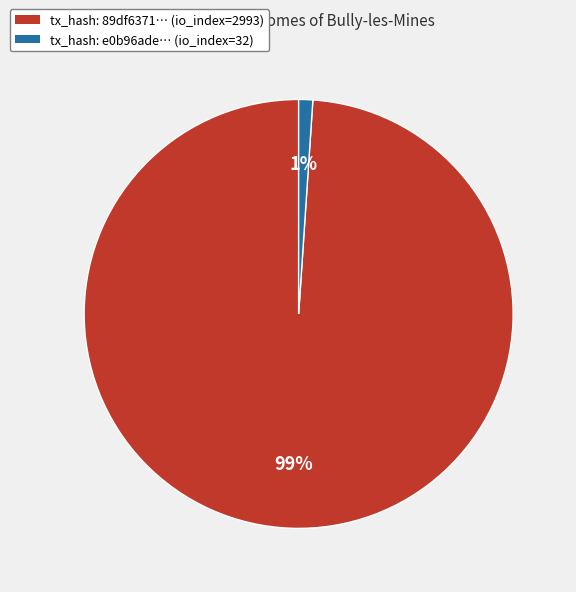

Does any single category account for the majority?

Yes